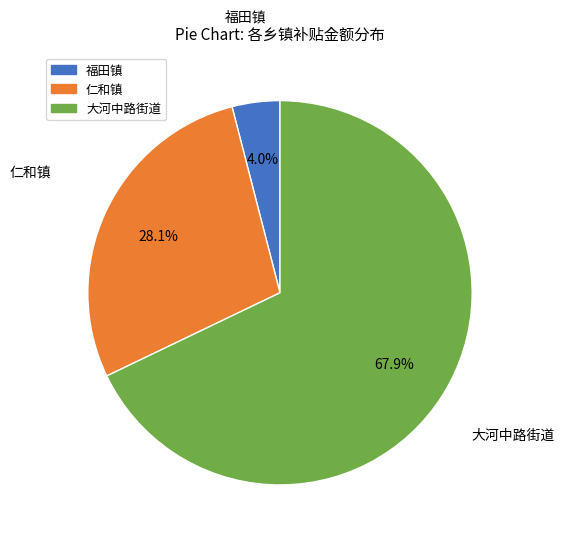

What is the majority slice?

大河中路街道